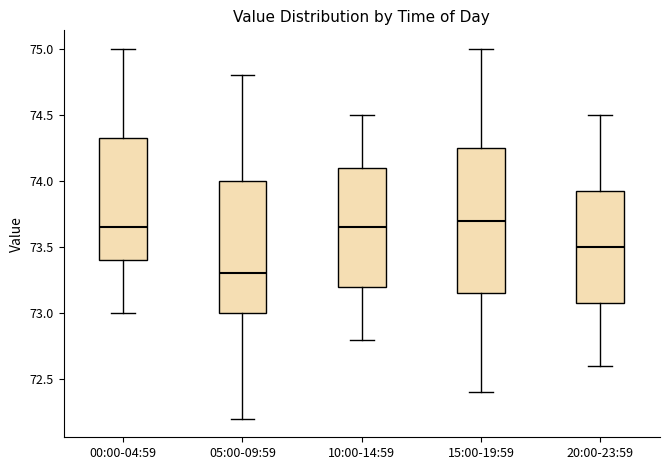

Reading left to right, transcribe this box plot: for each box, give where its median line is, the range the box spans, and where its two whiskers end, as read against the y-axis. The values are not printed on the chart, so give them approximately, as read against the axis.

00:00-04:59: median 73.65, box 73.40 to 74.35, whiskers 73.00 to 75.00
05:00-09:59: median 73.30, box 73.00 to 74.00, whiskers 72.20 to 74.80
10:00-14:59: median 73.65, box 73.20 to 74.10, whiskers 72.80 to 74.50
15:00-19:59: median 73.70, box 73.15 to 74.25, whiskers 72.40 to 75.00
20:00-23:59: median 73.50, box 73.10 to 73.95, whiskers 72.60 to 74.50